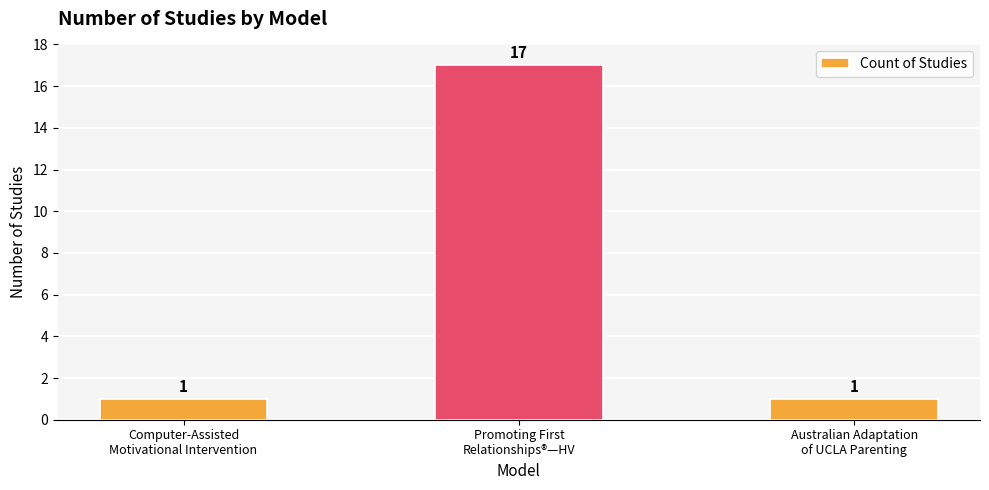

The value at Computer-Assisted
Motivational Intervention is 1. True or false?

True